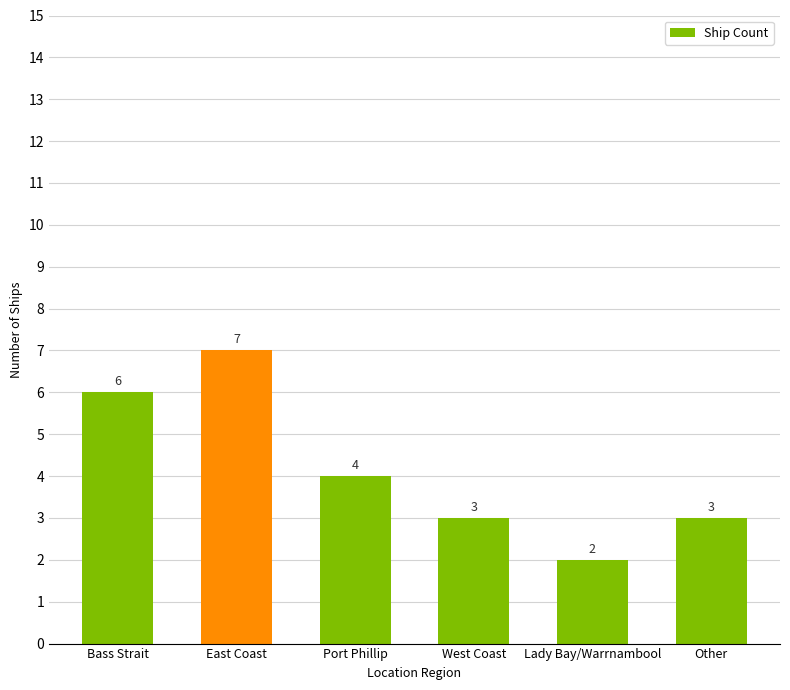

At which label does the data first exceed 4?

Bass Strait